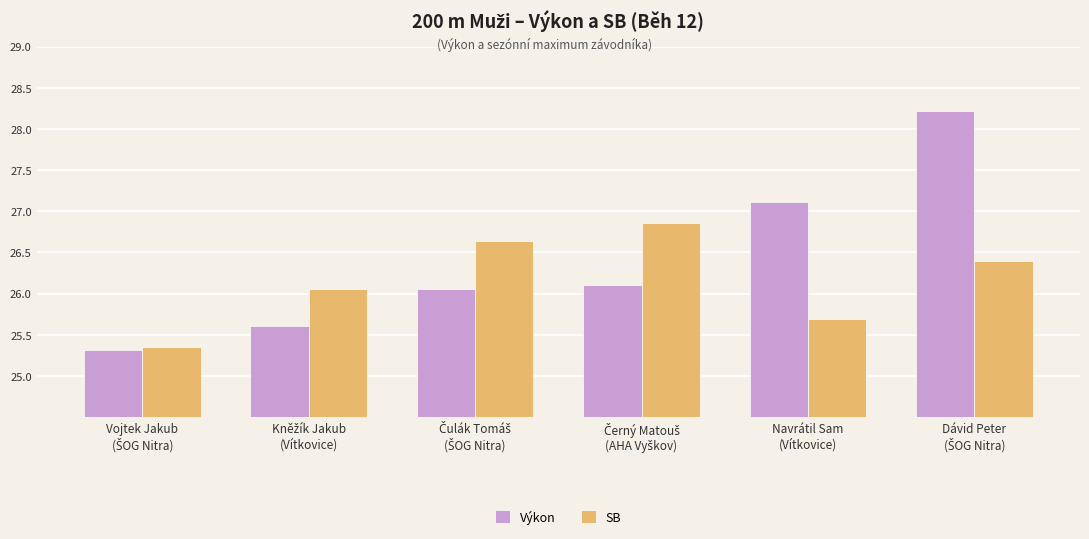

Which series has the largest range (max minus min)?

Výkon